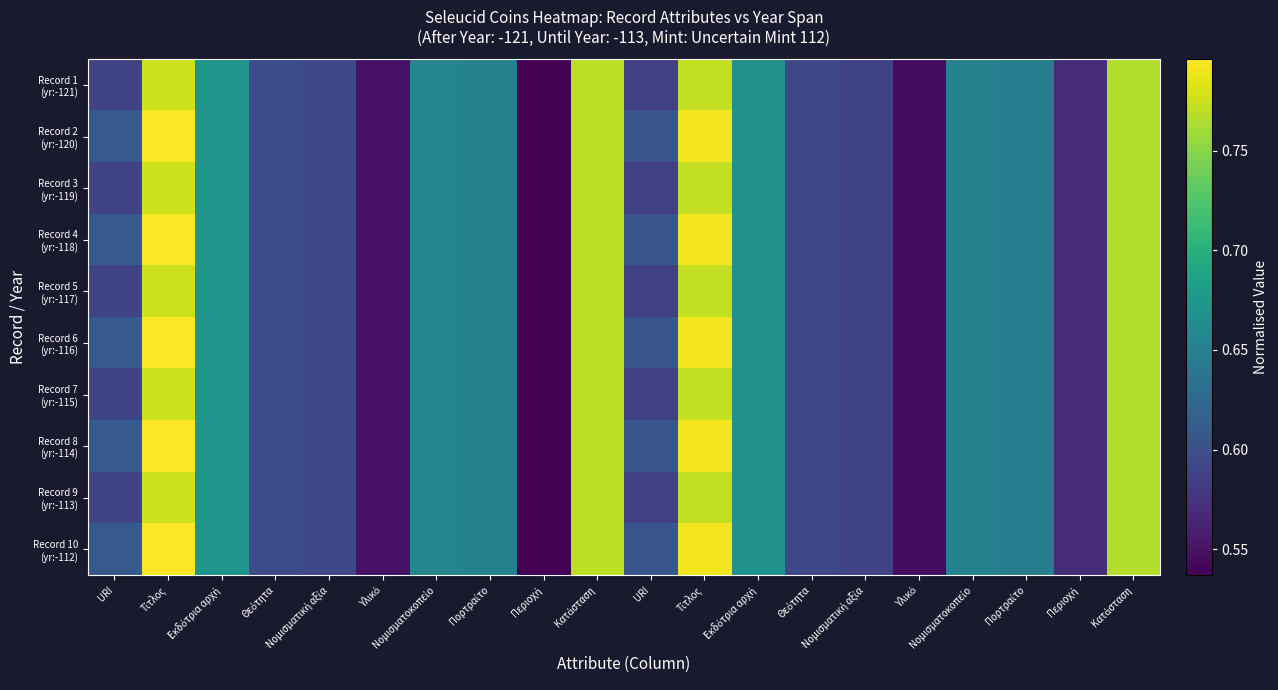

What is the total value across all series at Υλικό?

5.5